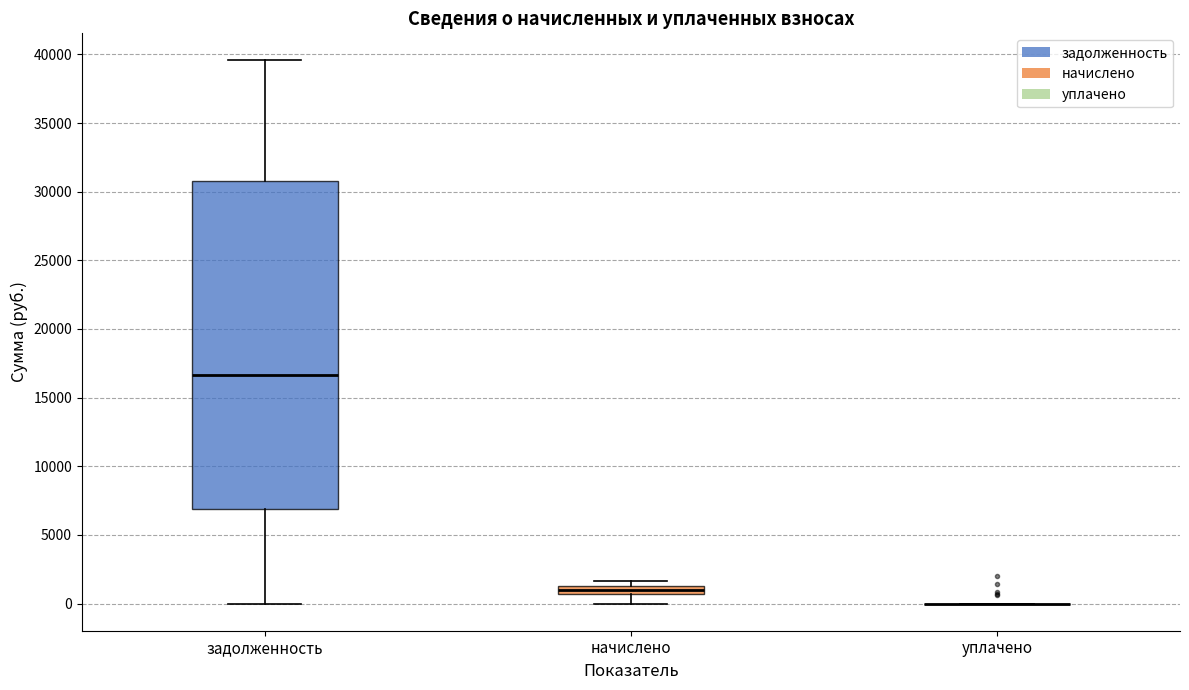

Comparing the boxes themselves (not the whiskers), which one is the tallest?

задолженность